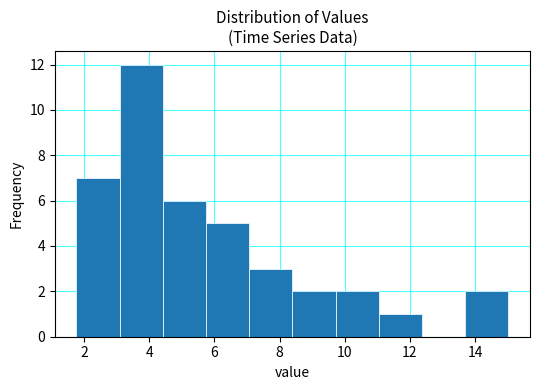

Over which range of the x-axis is the bar tallest?

3.0 to 4.4